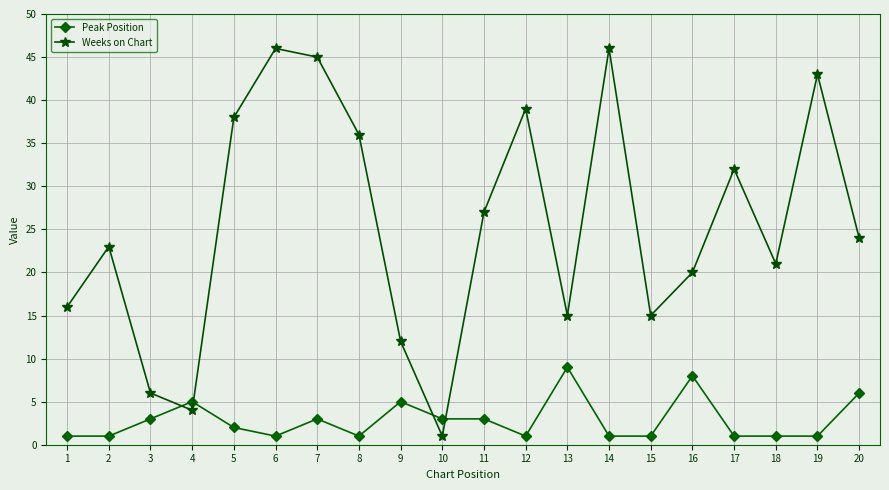

List the series in order of their overall mean, highest first.

Weeks on Chart, Peak Position